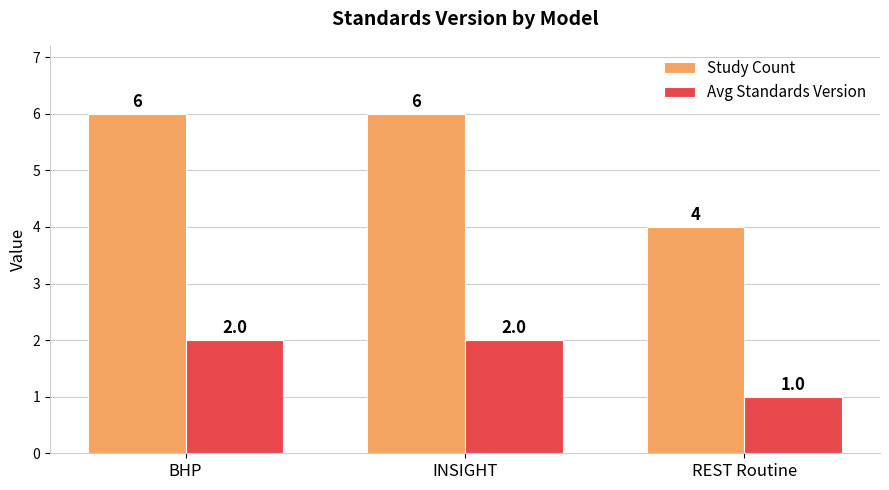

What is the label of the 3rd bar from the right?

BHP